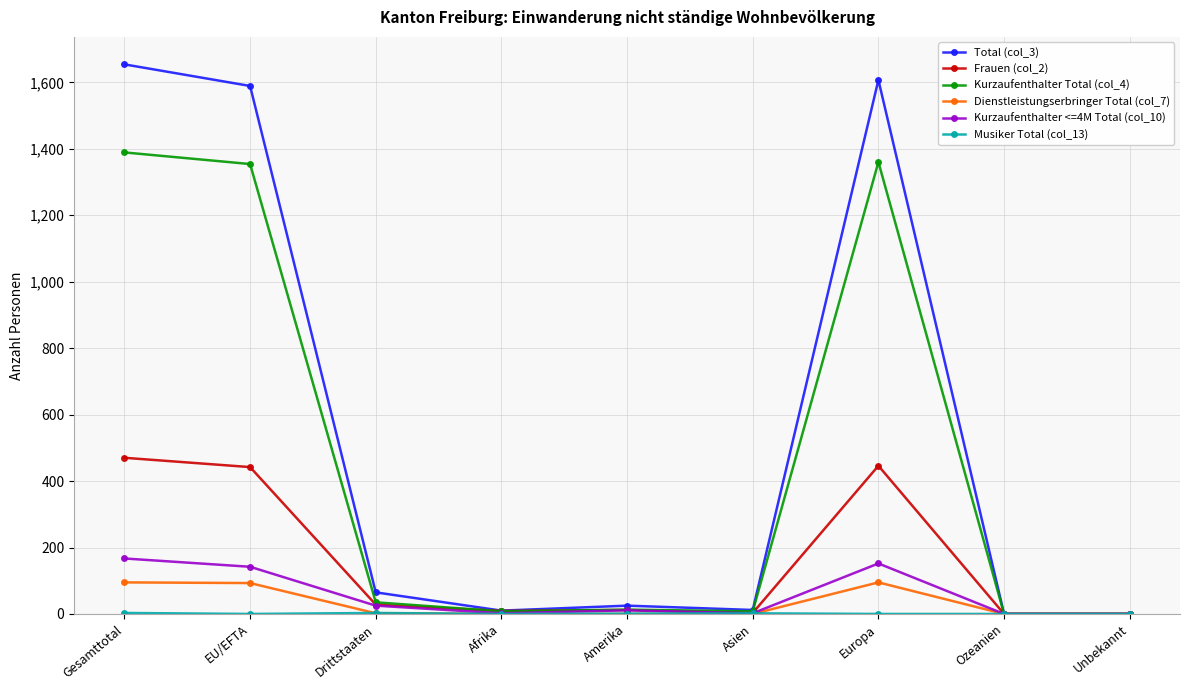

Which series has the largest total across all categories?

Total (col_3)